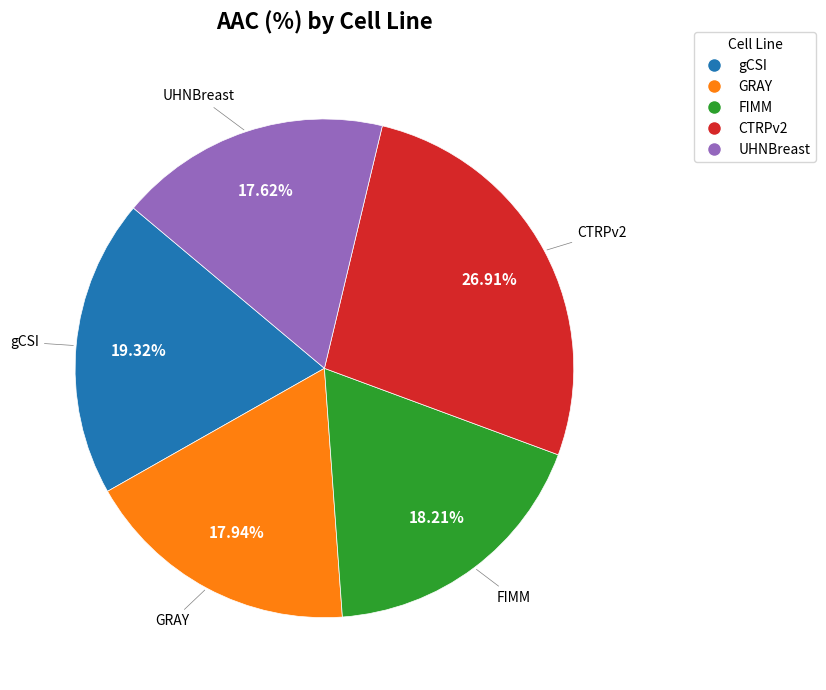

How many segments does this pie chart have?

5